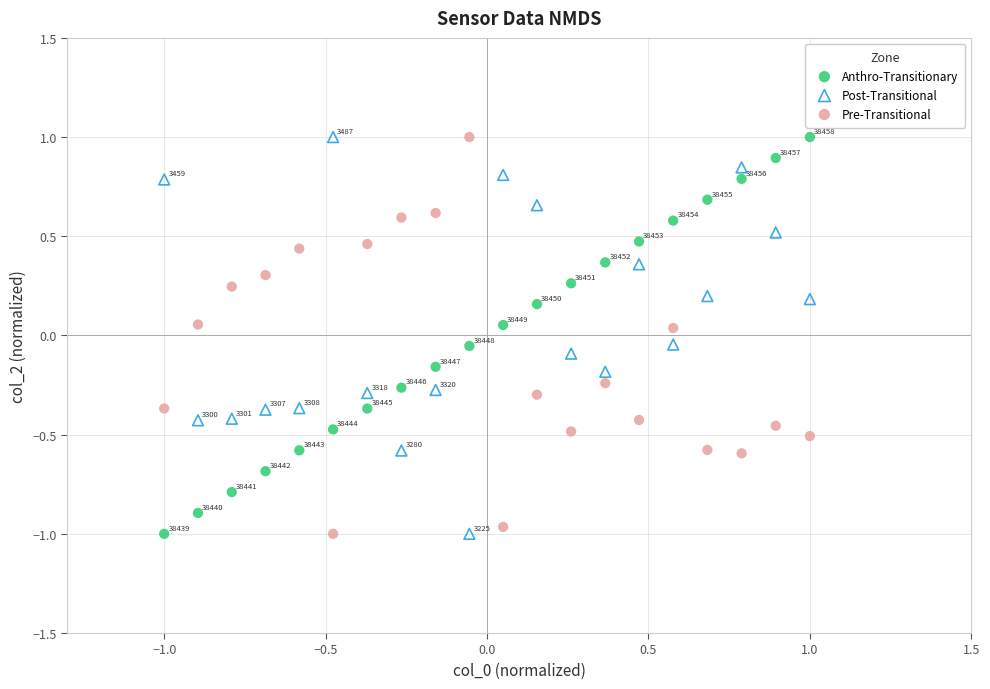

Across all data points, what is the range of X values (max minus min)?

2.0